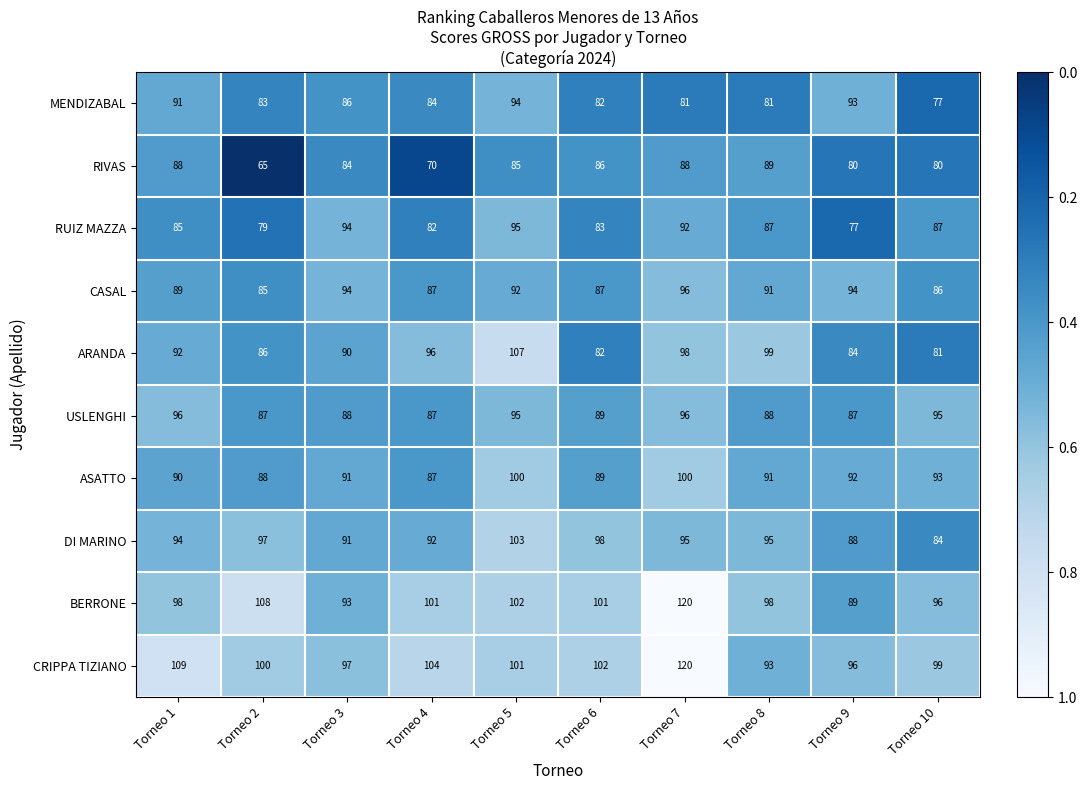

Rank the series at Torneo 1 from highest to lowest value.

CRIPPA TIZIANO, BERRONE, USLENGHI, DI MARINO, ARANDA, MENDIZABAL, ASATTO, CASAL, RIVAS, RUIZ MAZZA